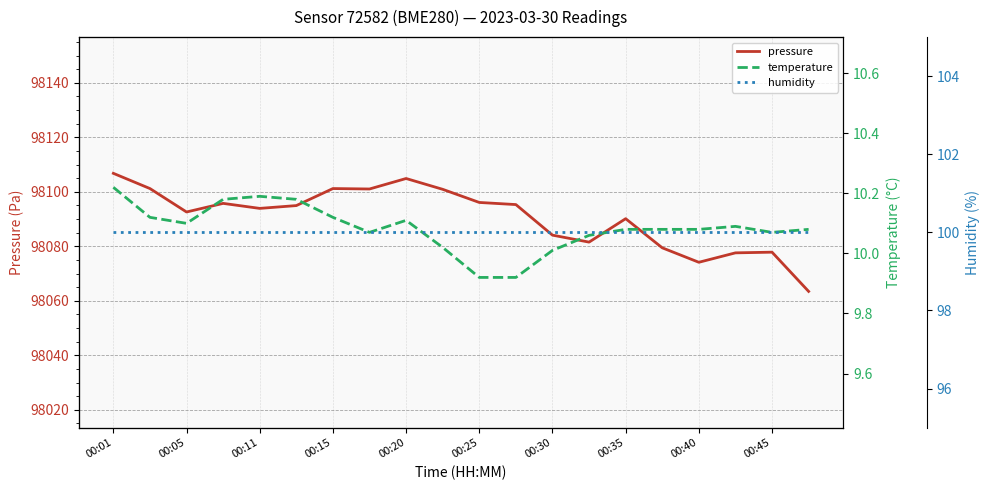

What is the maximum value for humidity?

100.0